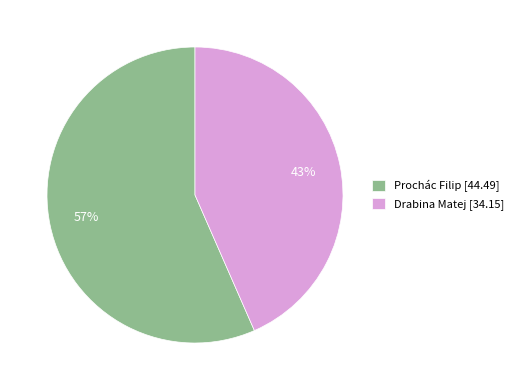

What is the largest slice in the pie chart?

Prochác Filip